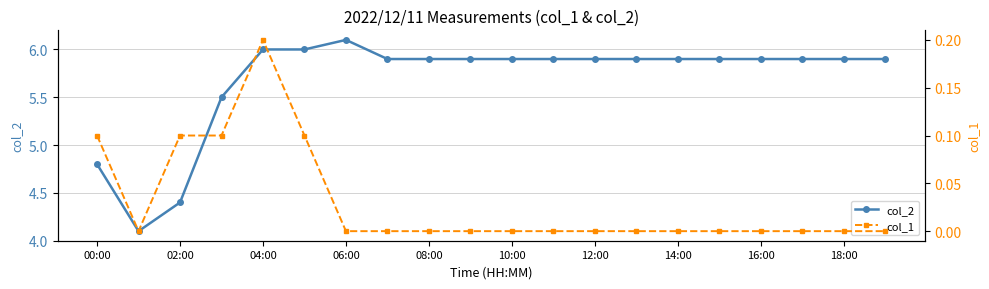

Which series has the largest total across all categories?

col_2